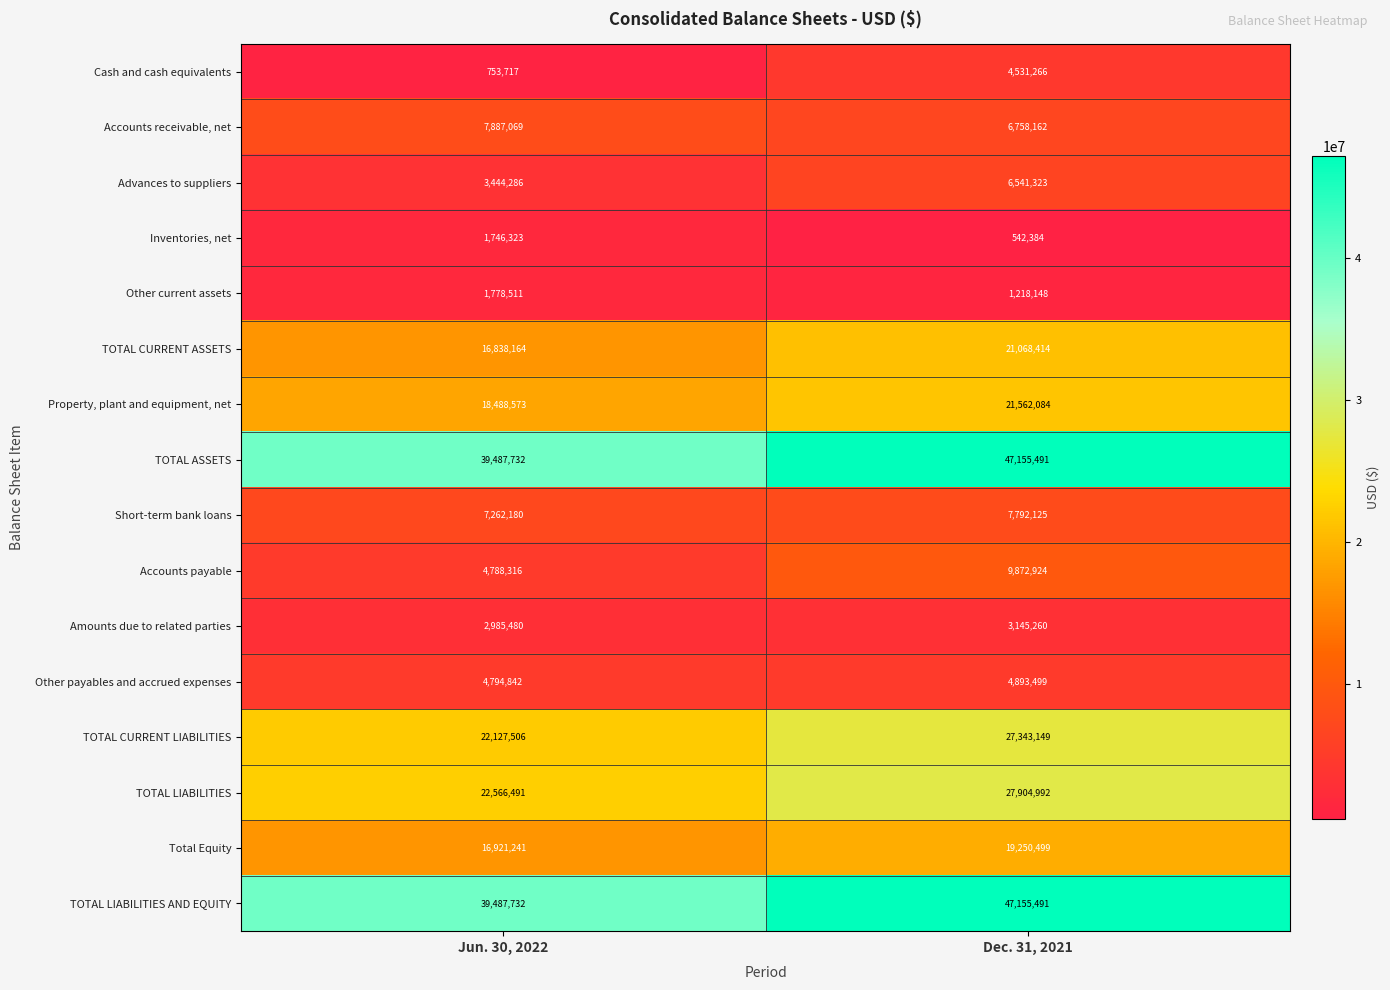

Which category has the lowest value in the TOTAL CURRENT LIABILITIES series?

Jun. 30, 2022